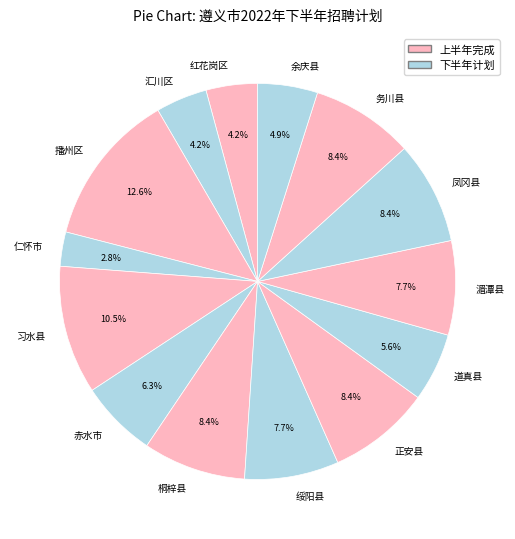

To the nearest percent, what percentage of the pie is 仁怀市?

3%